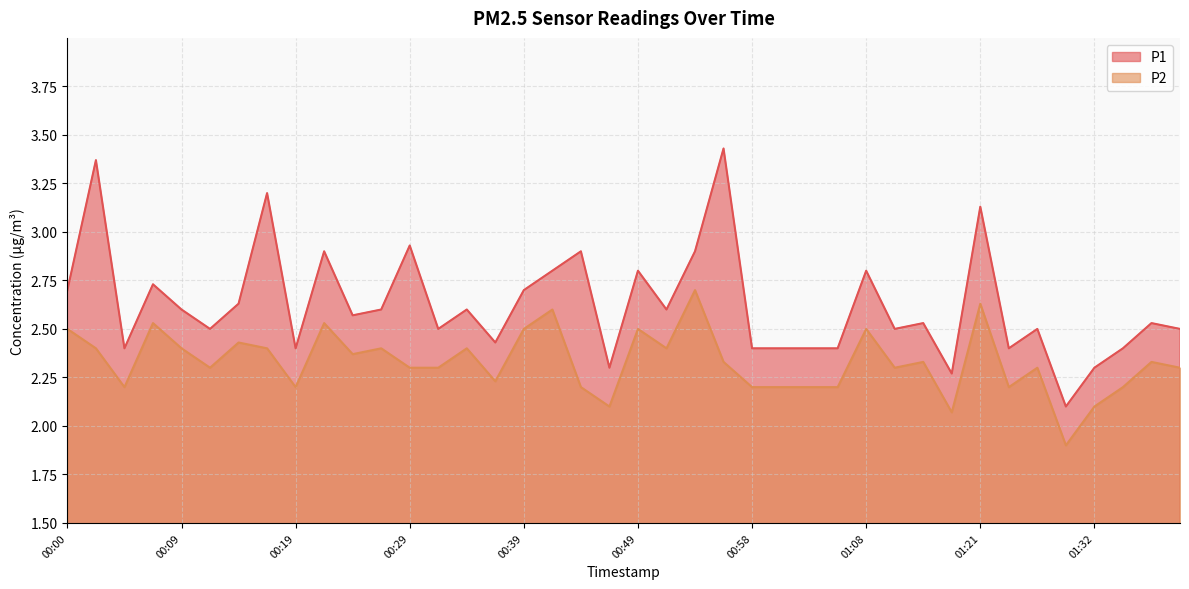

Where is P2 nearest to the value 2?

01:19